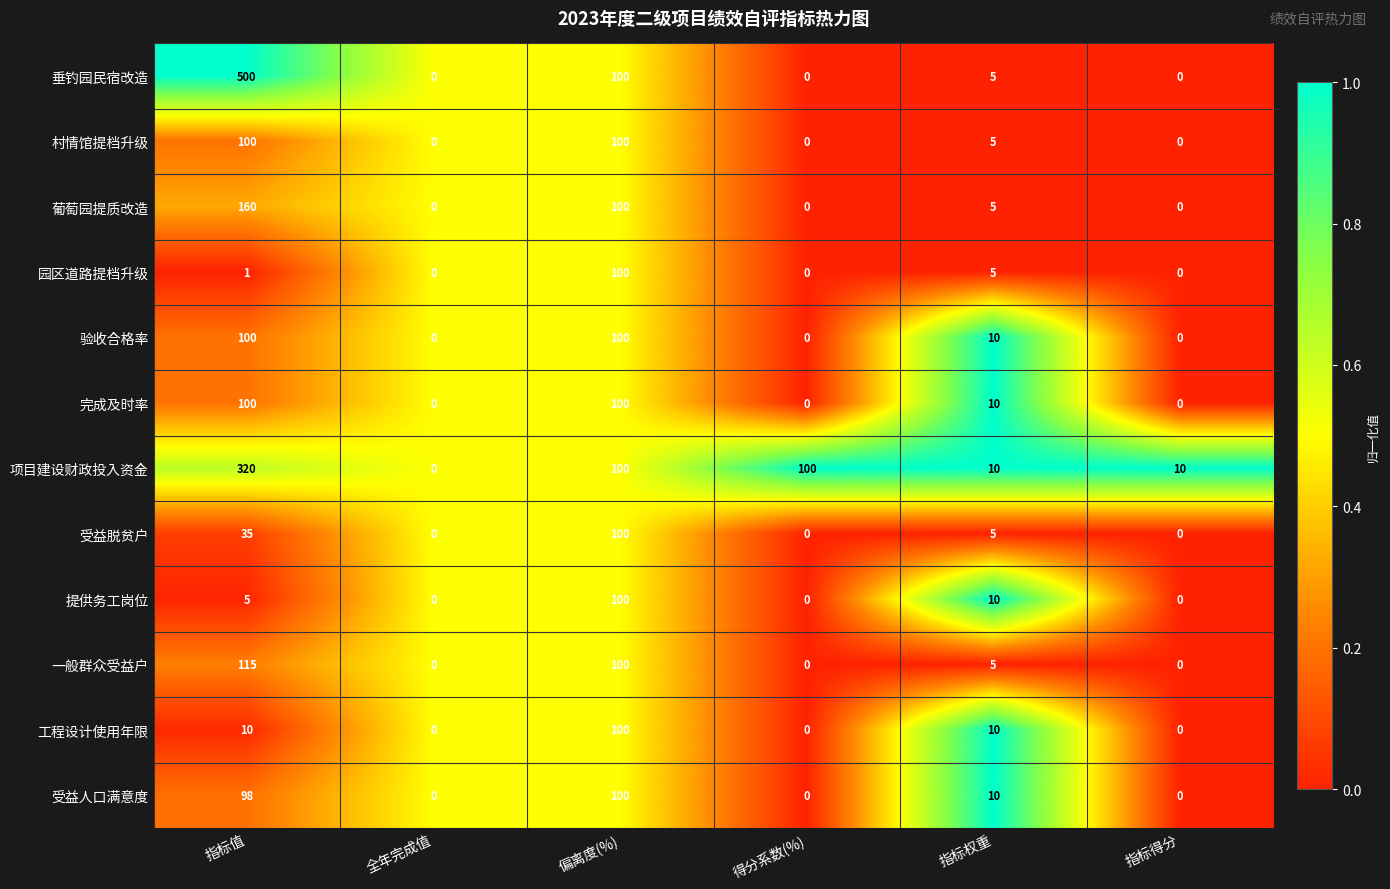

What is the total value across all series at 指标值?

1544